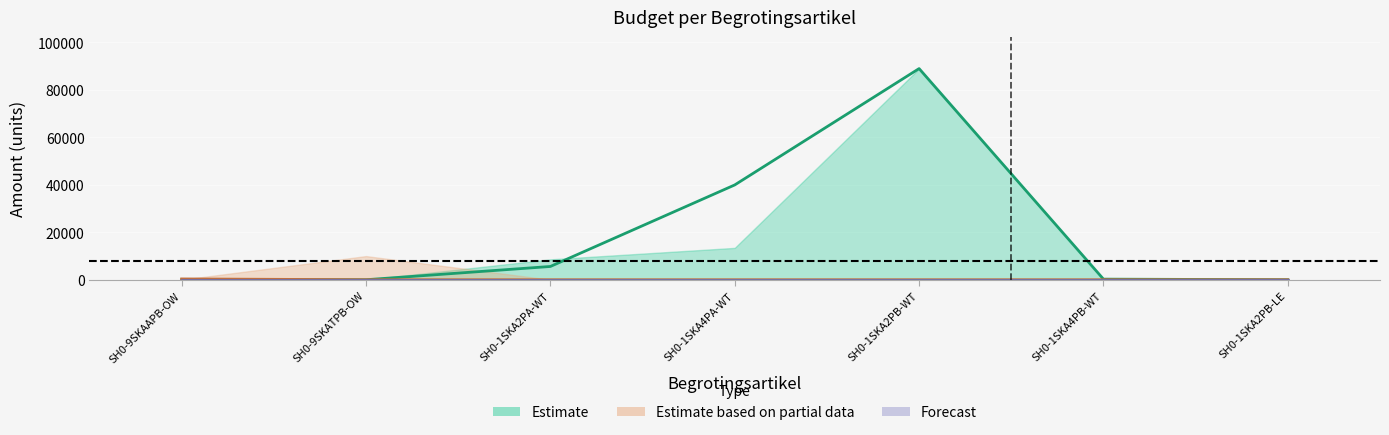

What is the label of the 5th point from the right?

SH0-1SKA2PA-WT